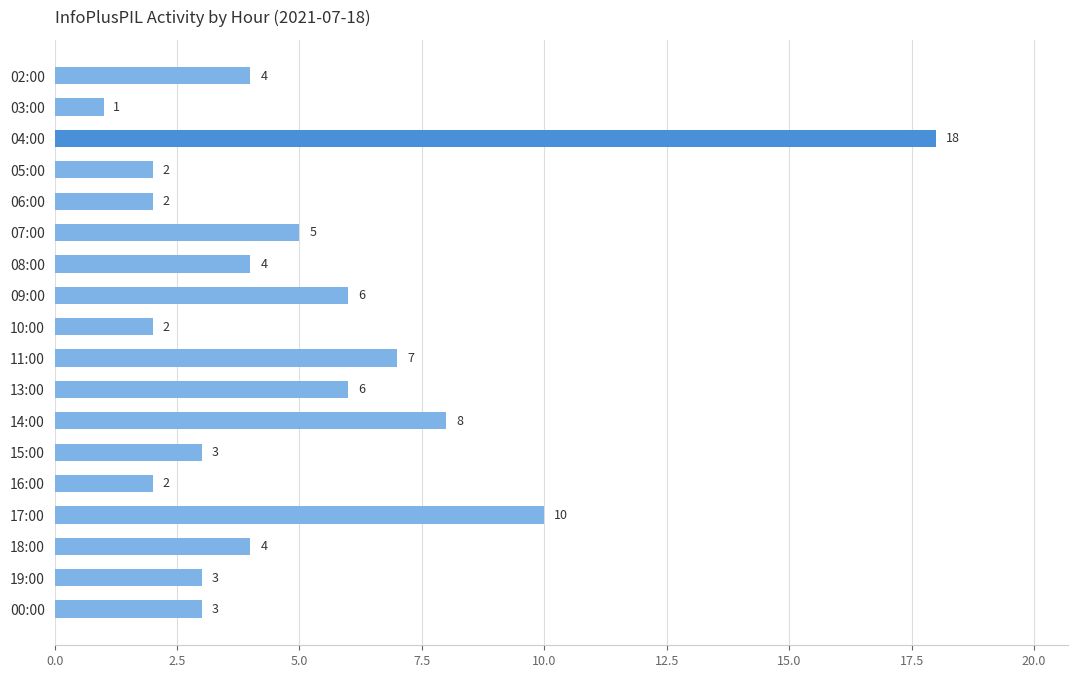

How many data points are less than 4?

8